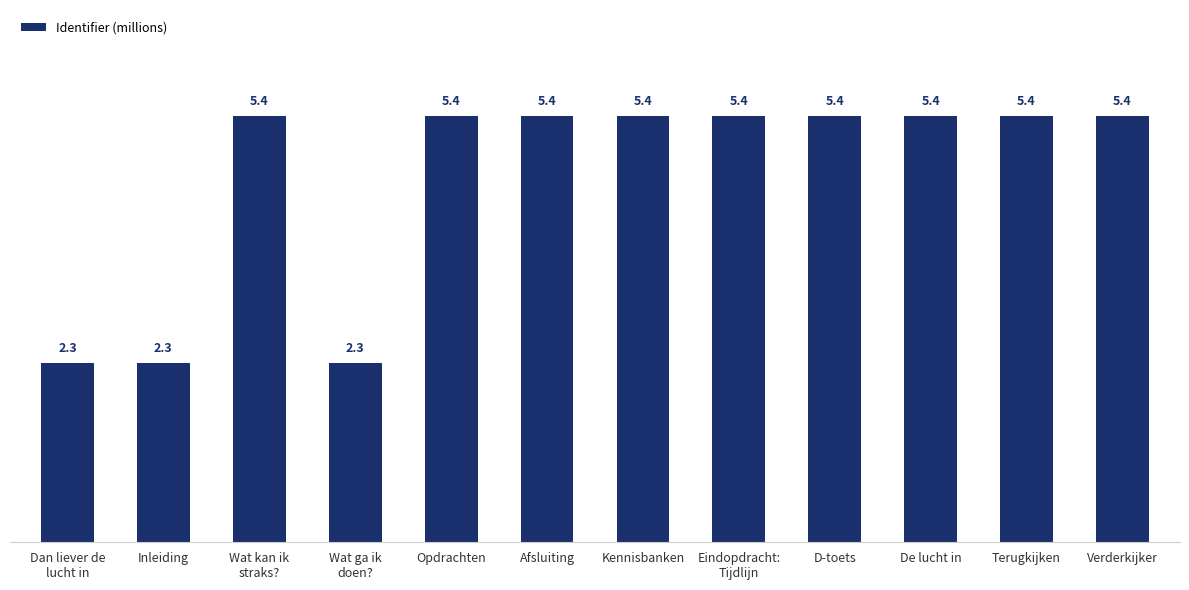

The chart shows a value of 5.4 at De lucht in. True or false?

True